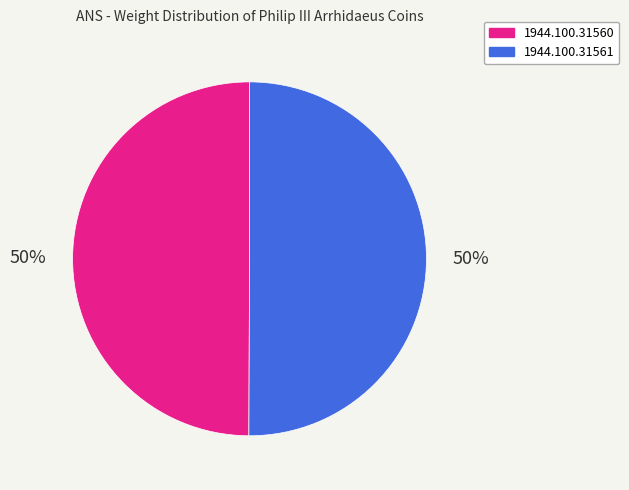

True or false: 1944.100.31561 accounts for 50% of the total.

True